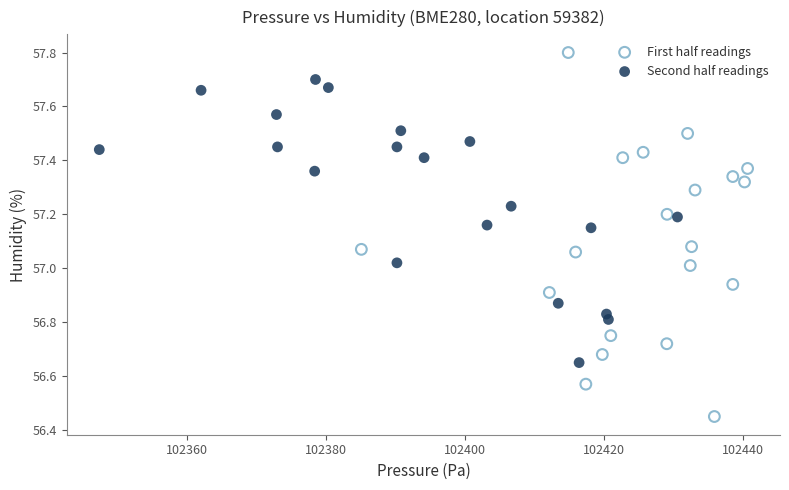

Which series contains the lowest Y value?

First half readings